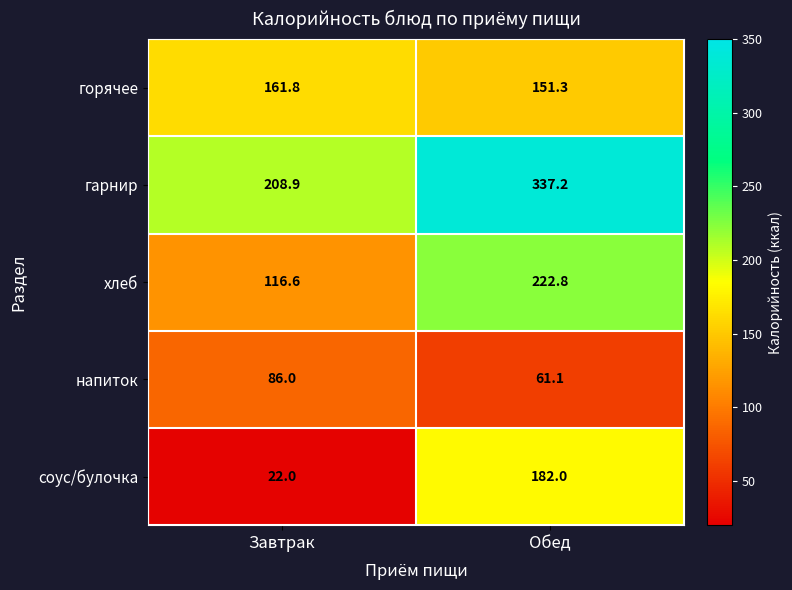

What is the spread (max minus min) of values at Завтрак?

186.9